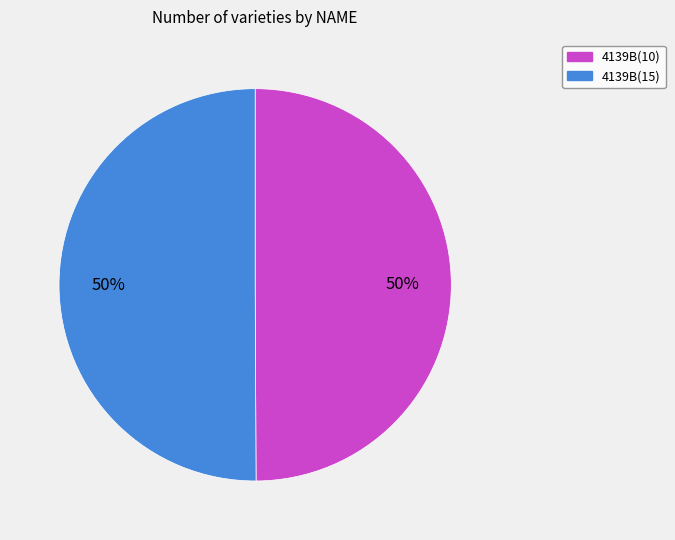

What percentage is the 4139B(10) slice, to the nearest percent?

50%